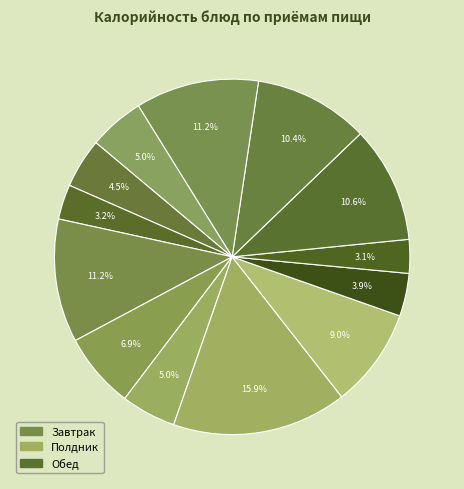

How many slices are in this pie chart?

13